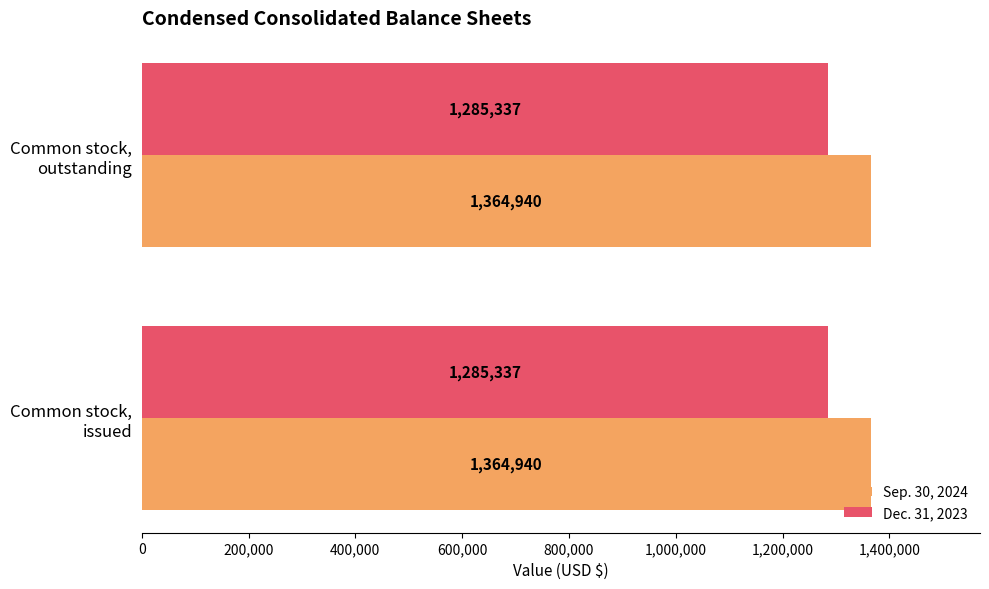

What is the spread (max minus min) of values at Common stock,
issued?

79603